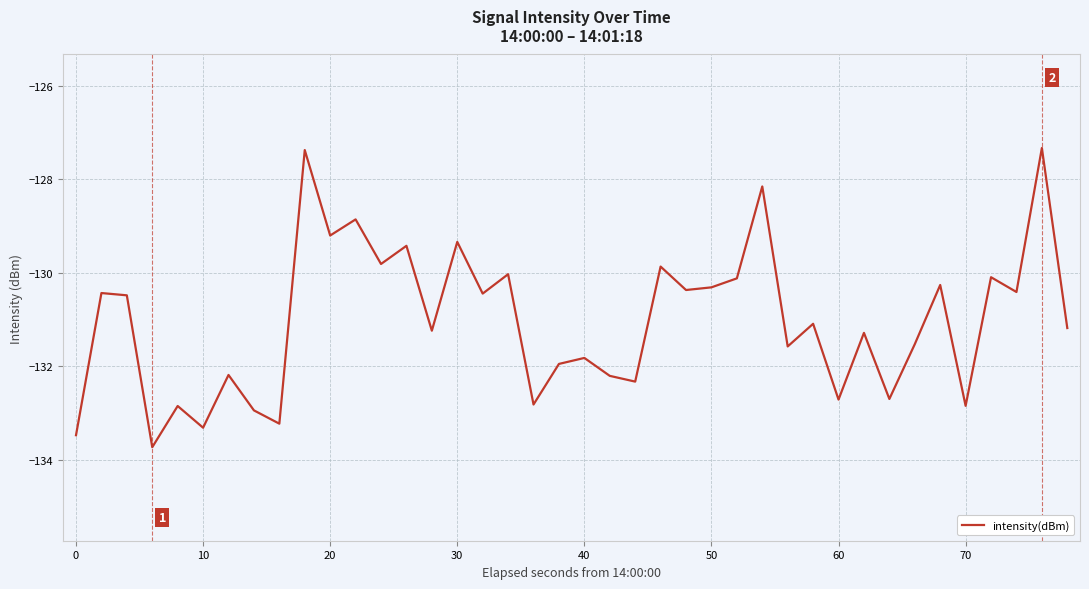

What is the greatest value displayed?

-127.3